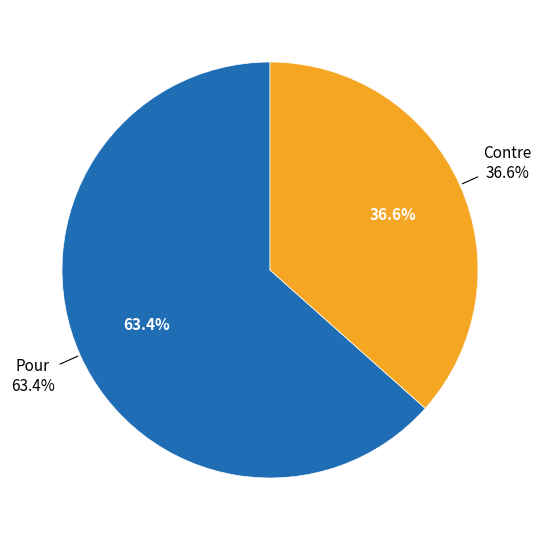

How many segments does this pie chart have?

2